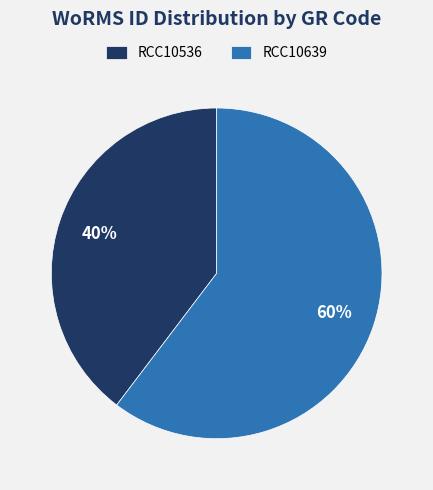

What percentage is the RCC10536 slice, to the nearest percent?

40%